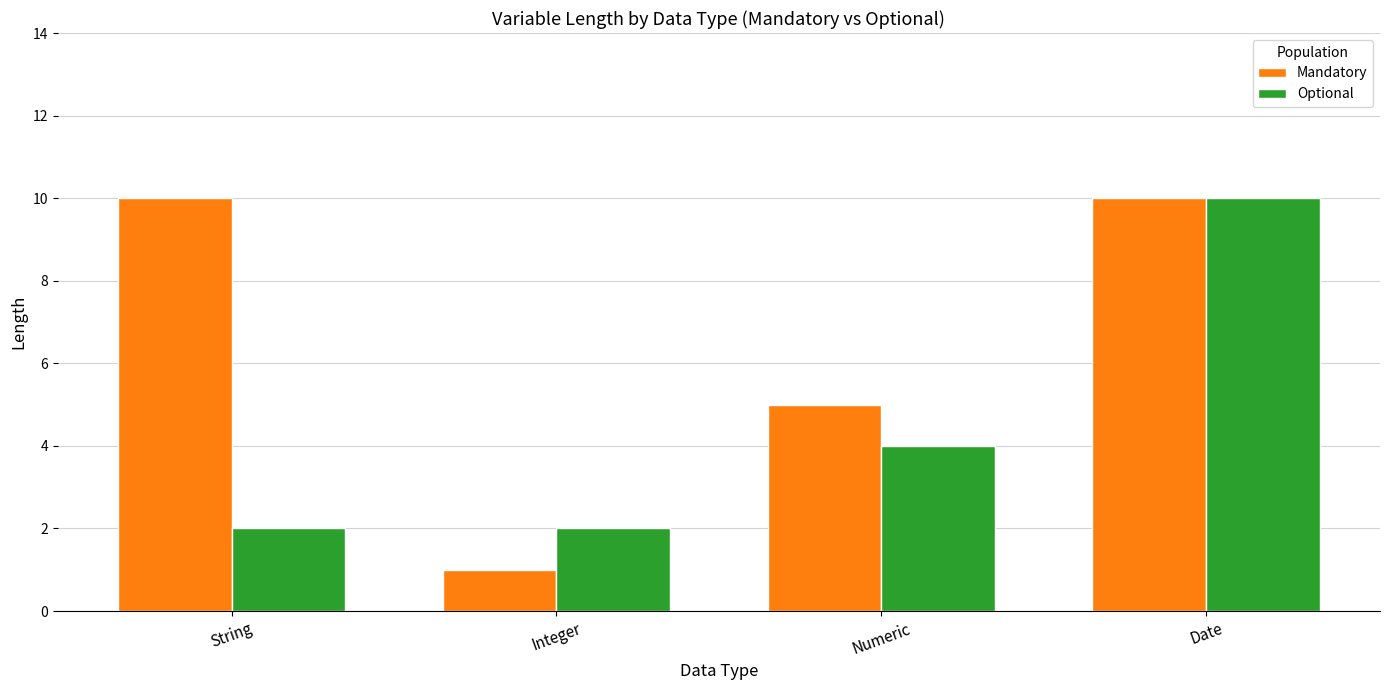

At how many categories does at least one series exceed 1?

4